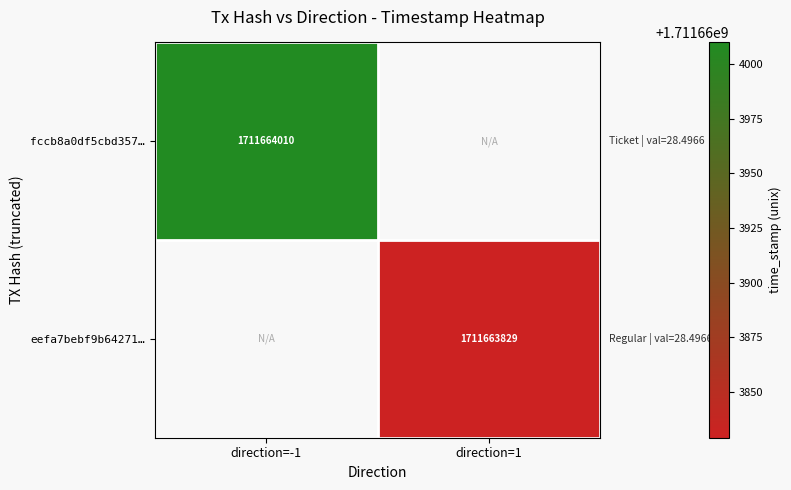

The eefa7bebf9b64271… series shows 1172304918 at direction=1. True or false?

False